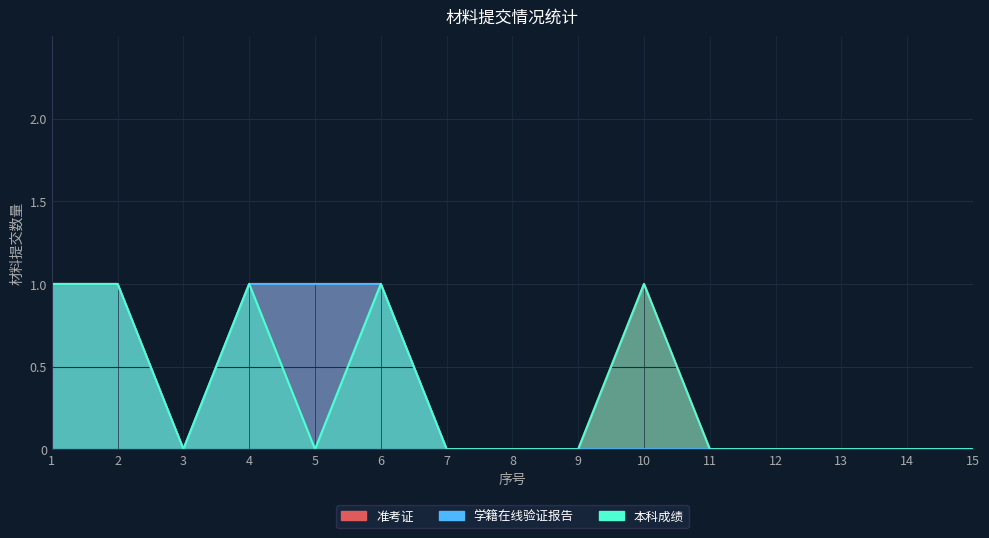

At which category does 准考证 reach its first local peak?

10